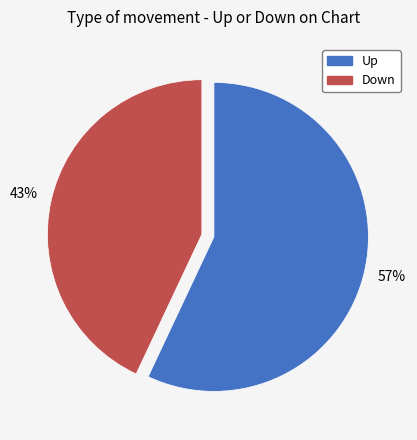

How many slices are in this pie chart?

2